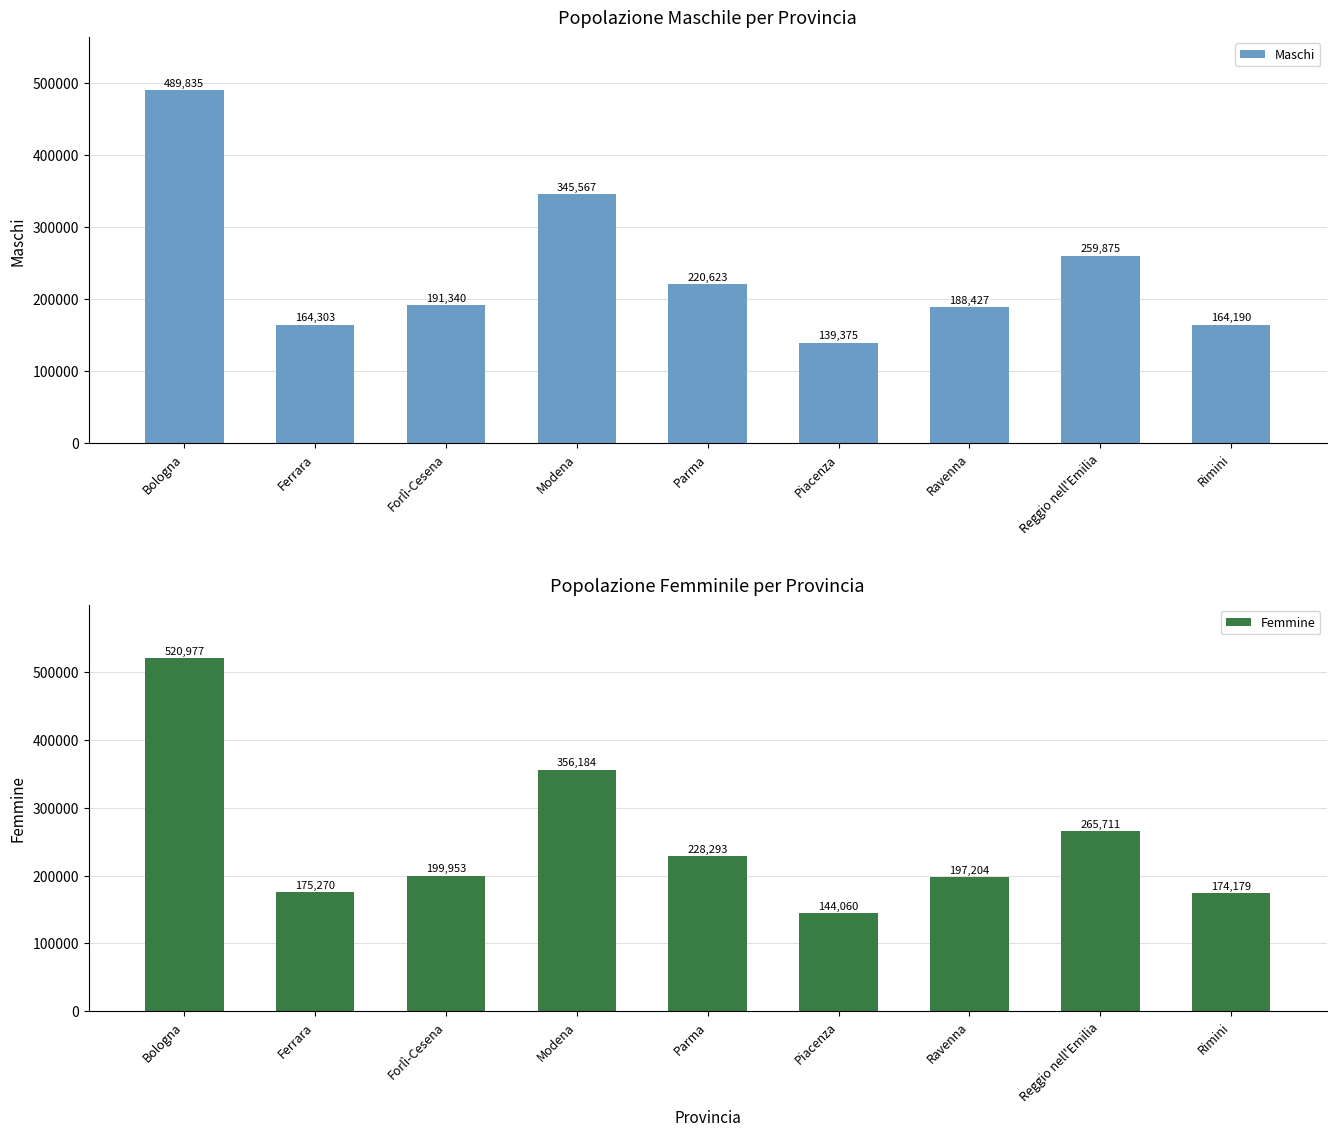

Does the chart contain stacked bars?

No